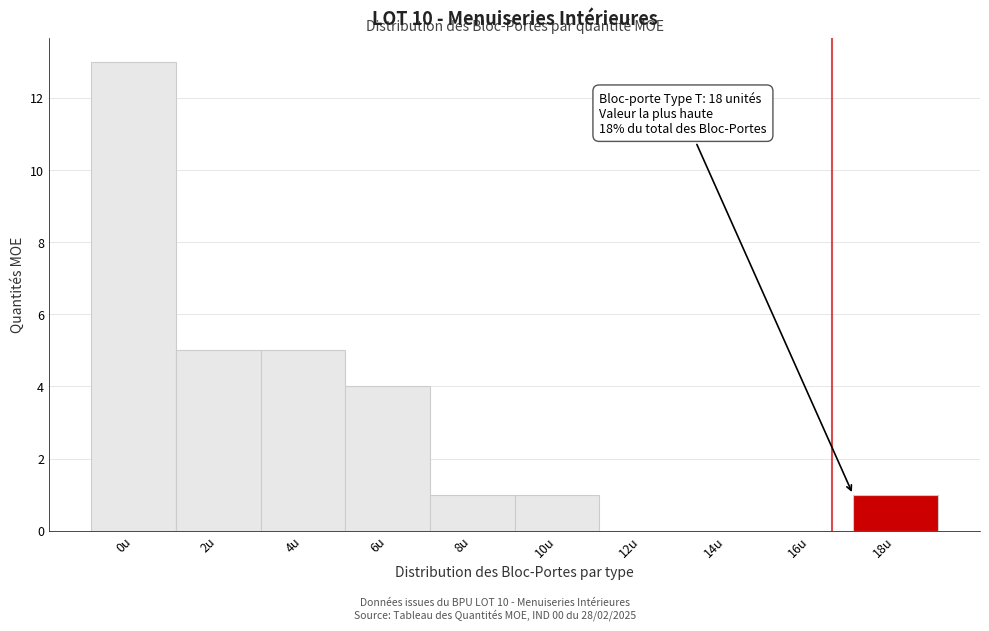

Reading left to right, transcribe all the data shown in this chart.

0u=13	2u=5	4u=5	6u=4	8u=1	10u=1	12u=0	14u=0	16u=0	18u=1